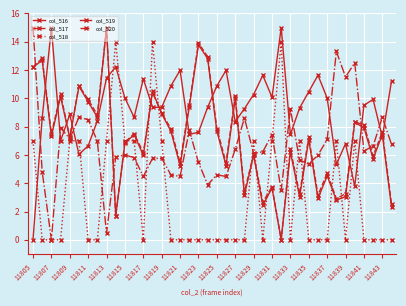

How many lines are shown in the chart?

5